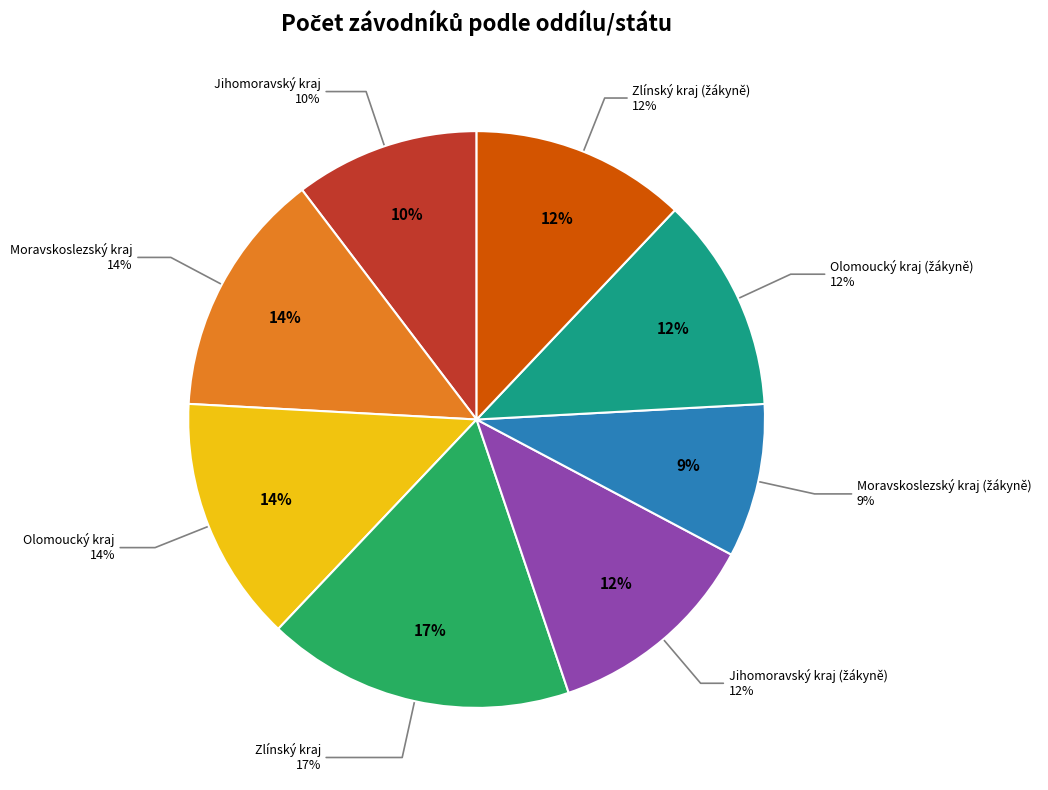

How many slices are in this pie chart?

8